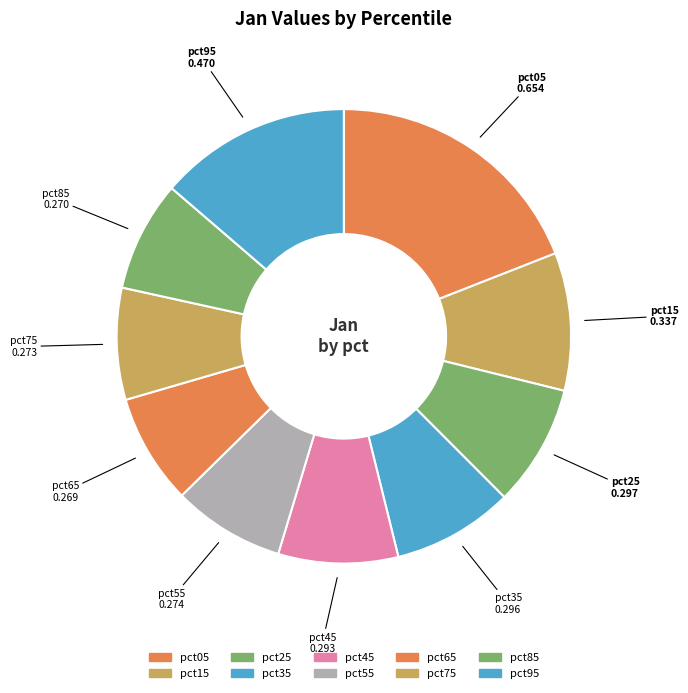

What percentage is the pct15 slice, to the nearest percent?

10%